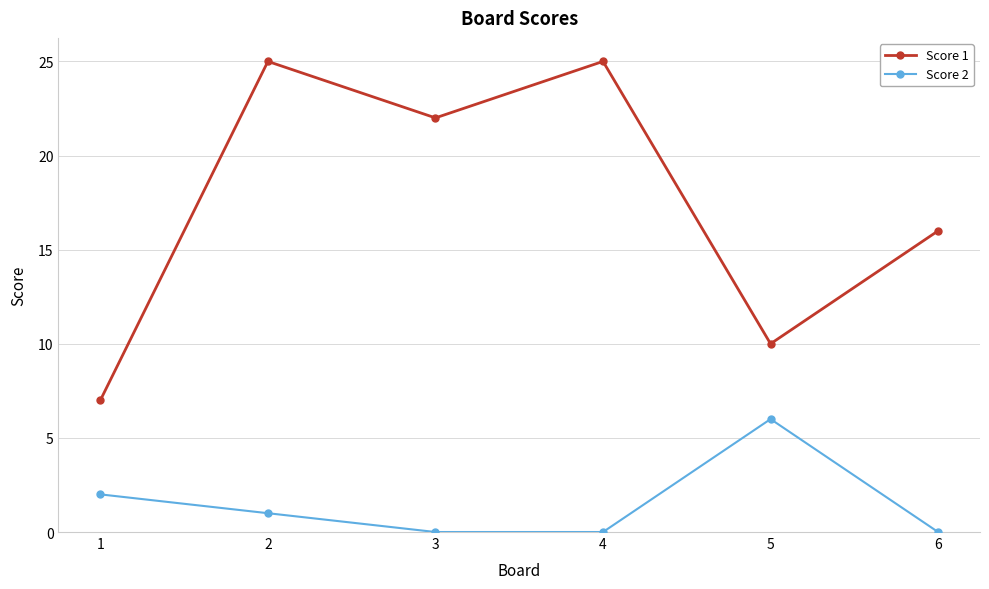

How many values in the Score 2 series are below 1?

3